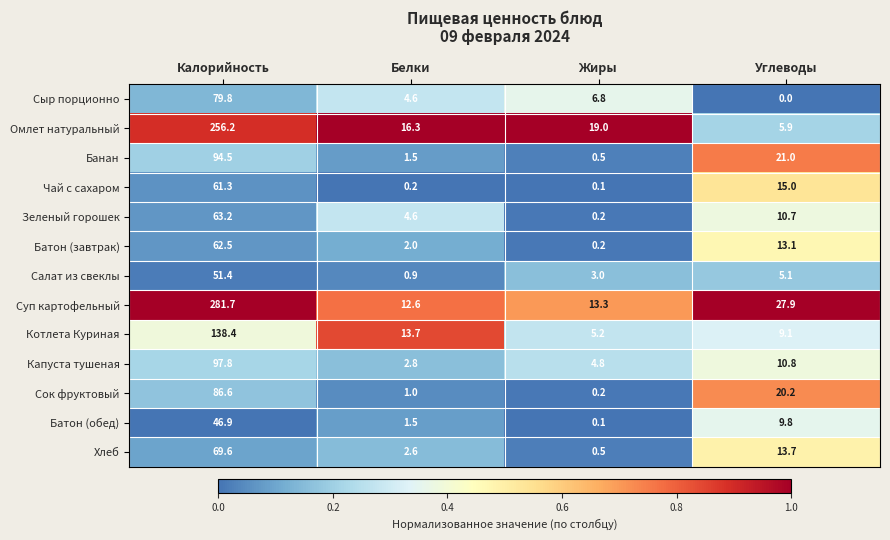

Which label corresponds to the smallest value in the chart?

Углеводы